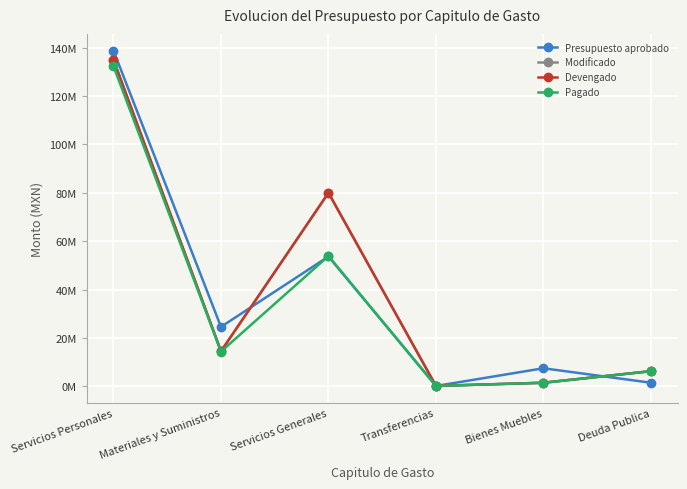

Does the chart have visible grid lines?

Yes